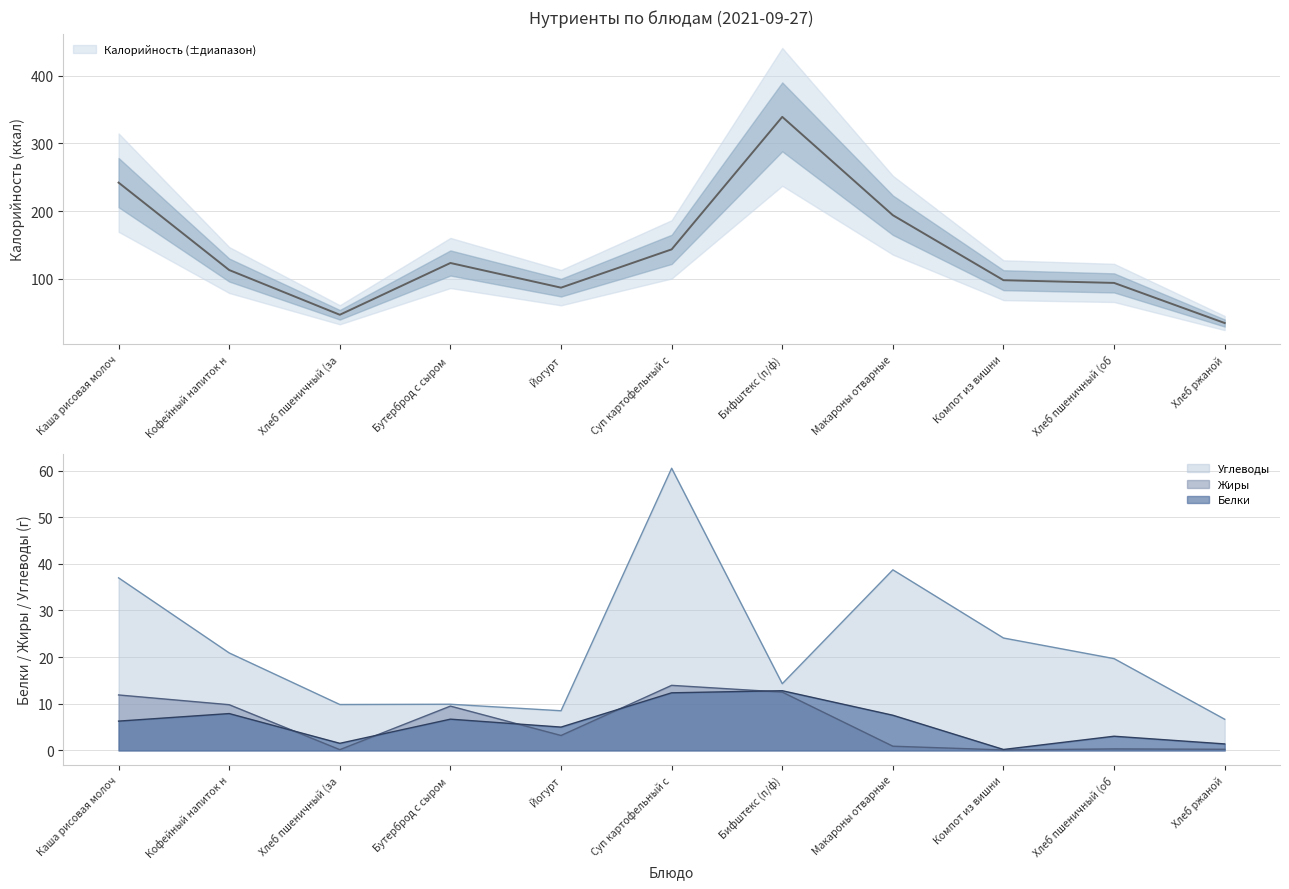

Does the chart display data point markers on the line(s)?

No